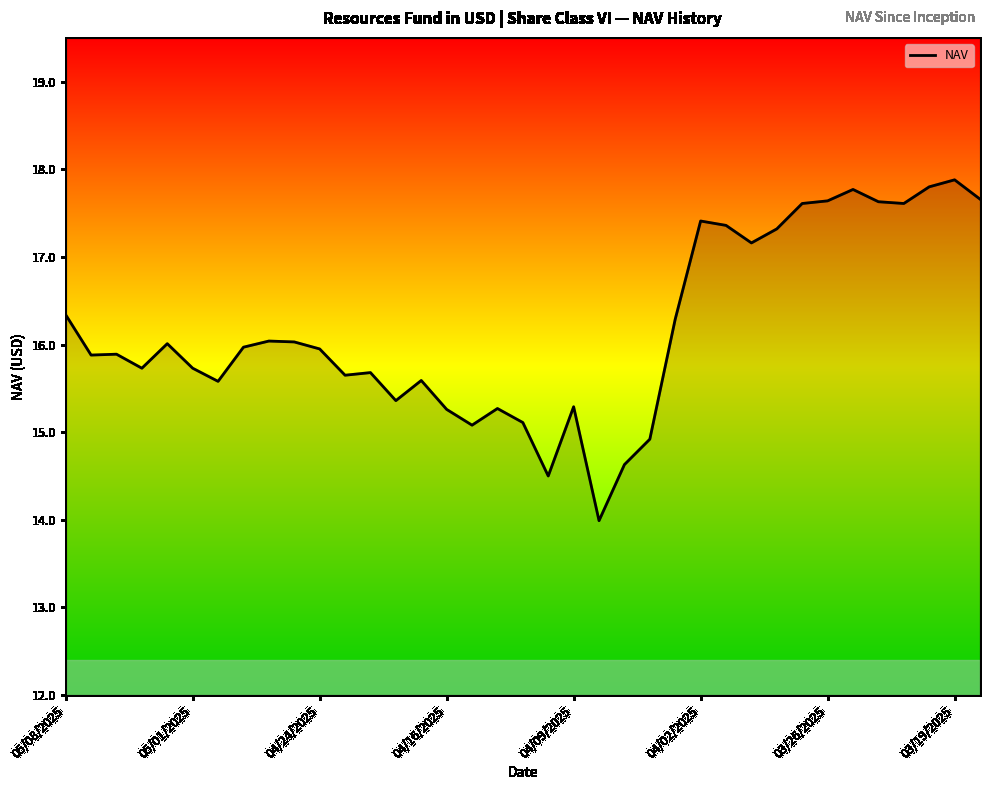

What is the greatest value displayed?

17.9